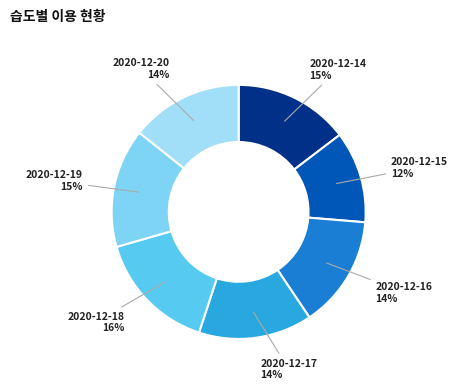

Is 2020-12-17 the majority of the pie?

No